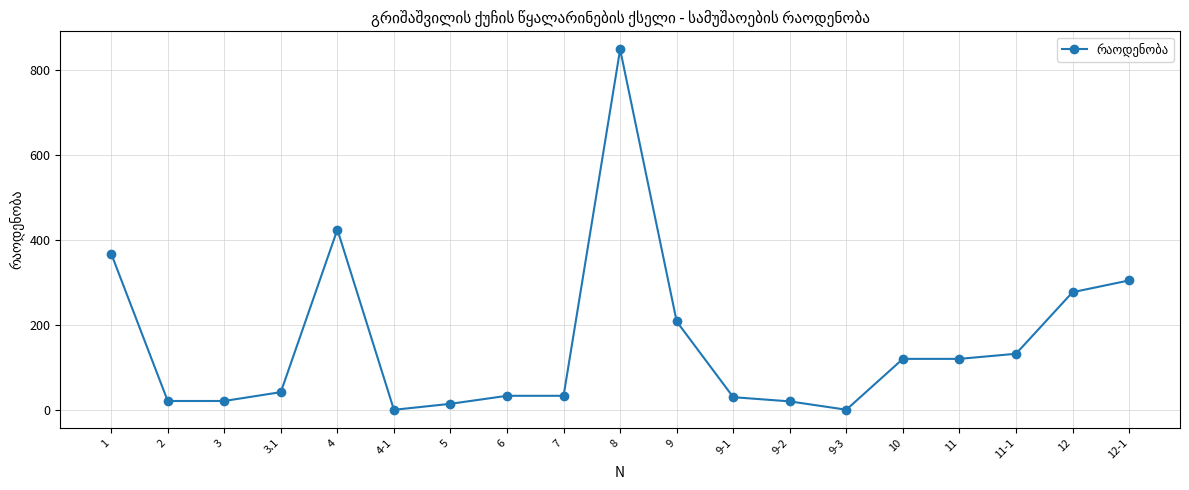

What is the difference between the maximum and minimum values?

848.9